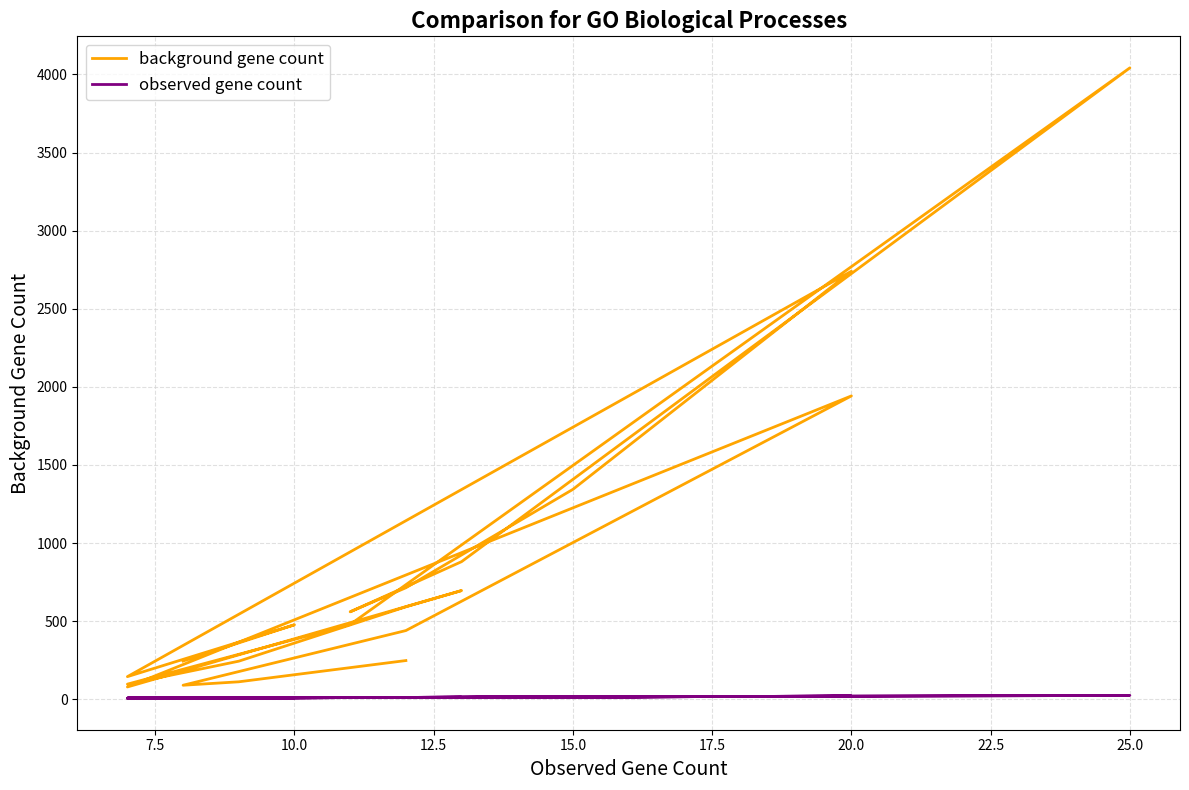

Does the chart display data point markers on the line(s)?

No